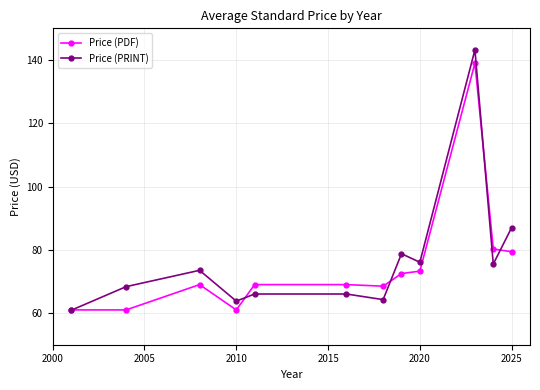

What is the maximum value for Price (PDF)?

139.0